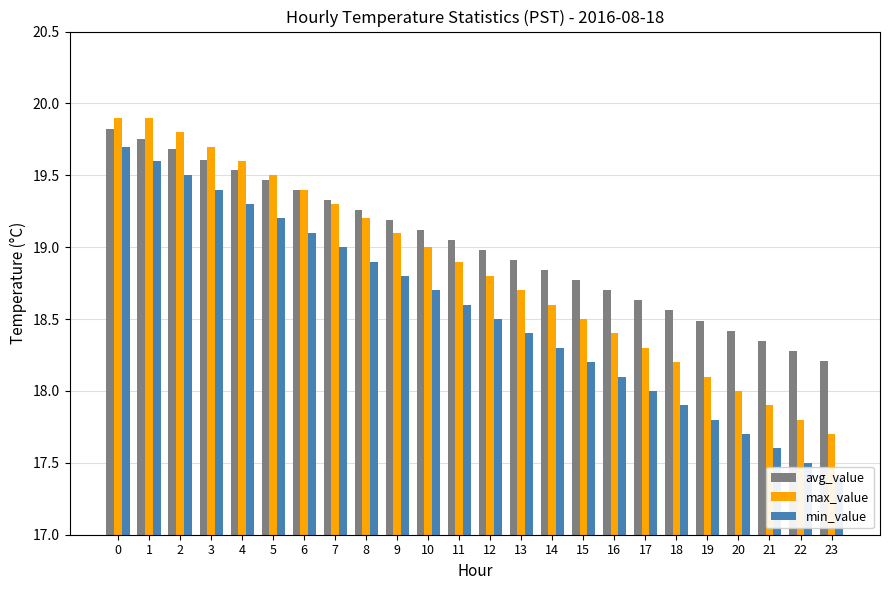

Is it true that min_value equals 27.6 at 8?

False